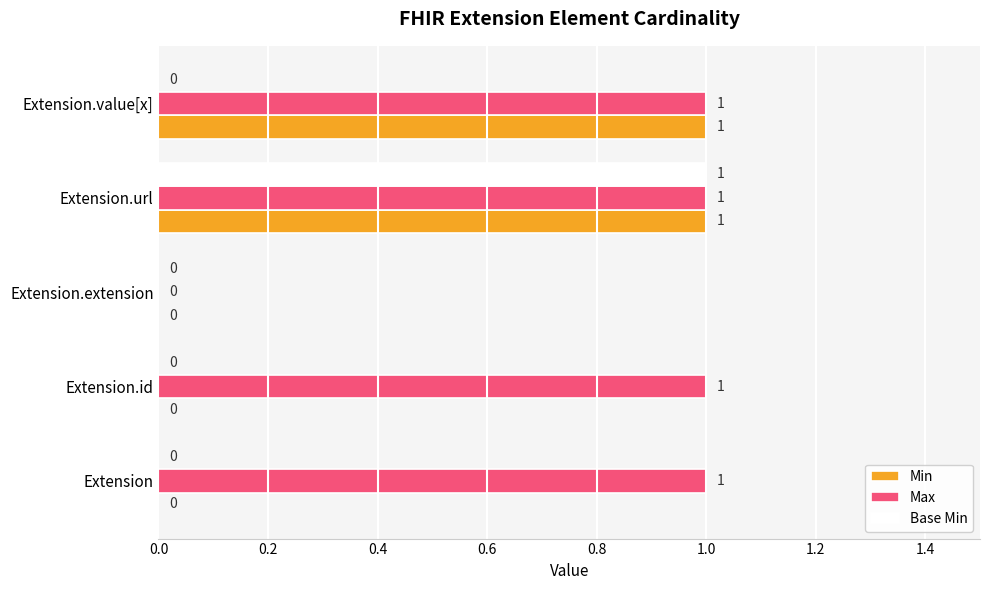

At which category is the sum across all series the highest?

Extension.url